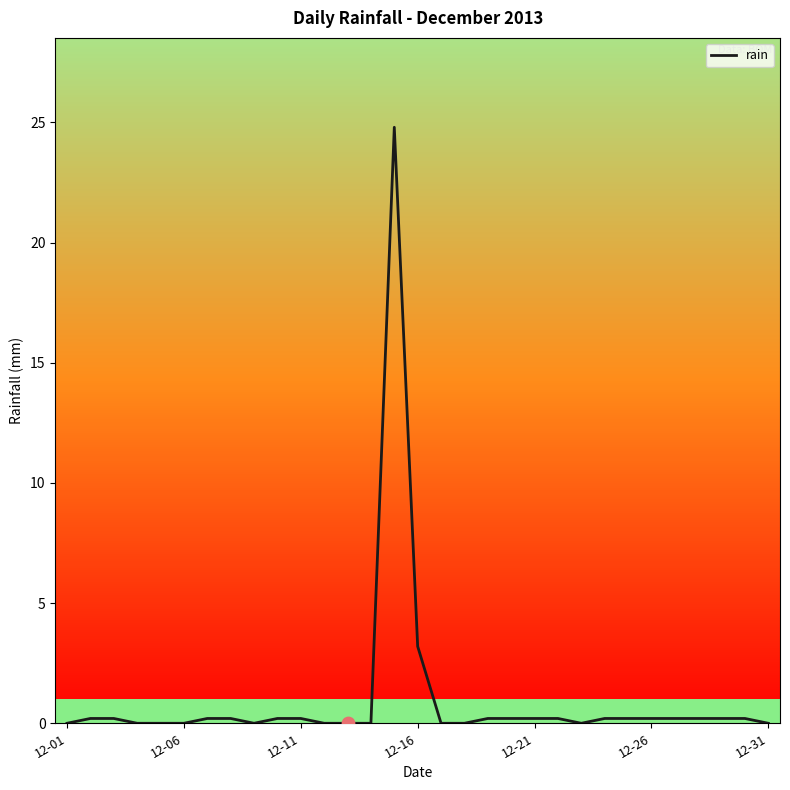

What is the greatest value displayed?

24.8